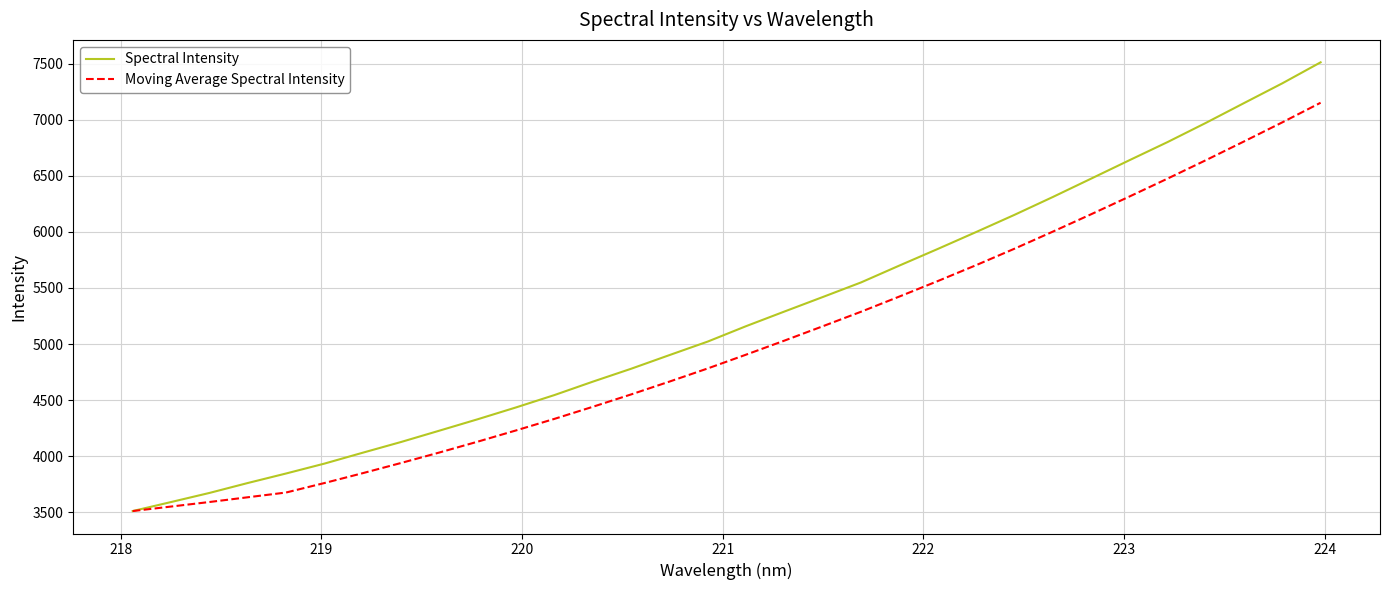

Which series has the widest spread of values?

Spectral Intensity